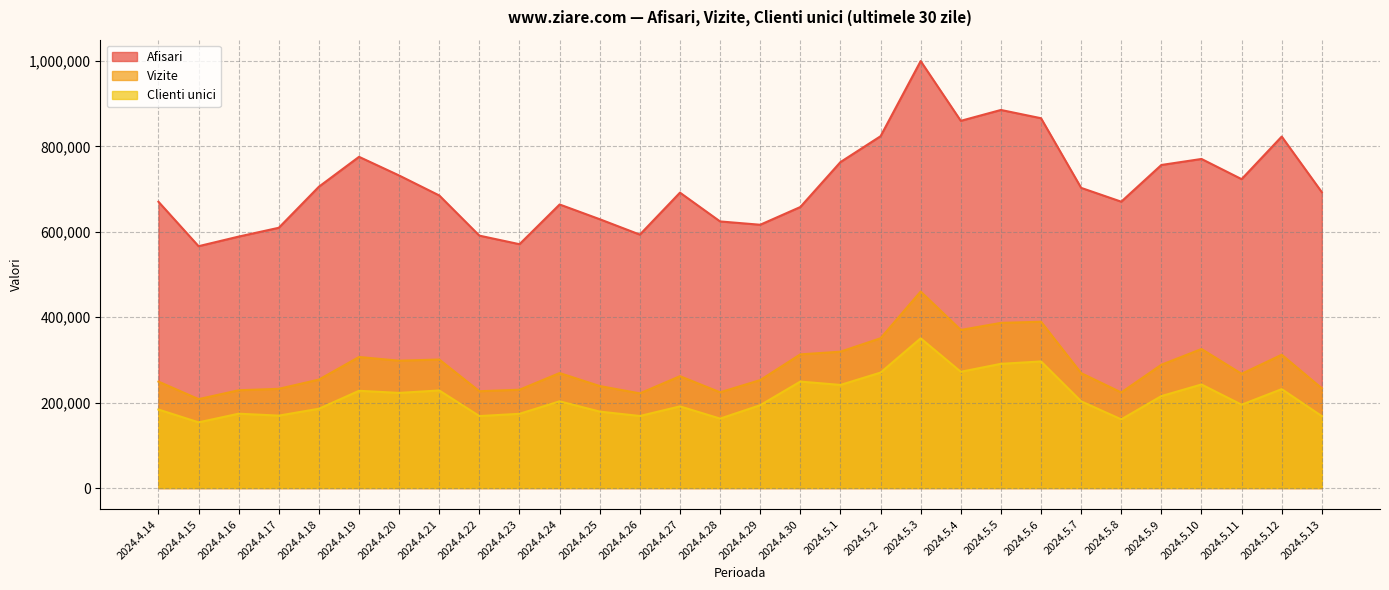

How many series are shown in this chart?

3